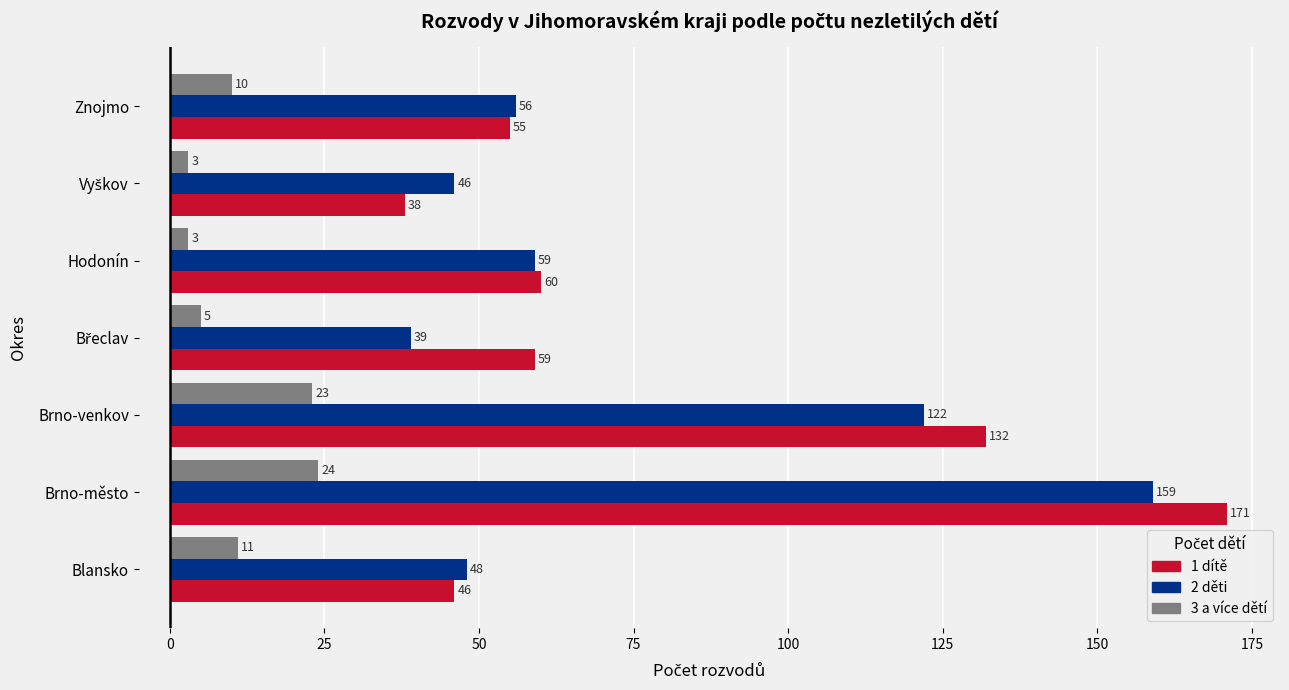

The 3 a více dětí series shows 37 at Brno-venkov. True or false?

False